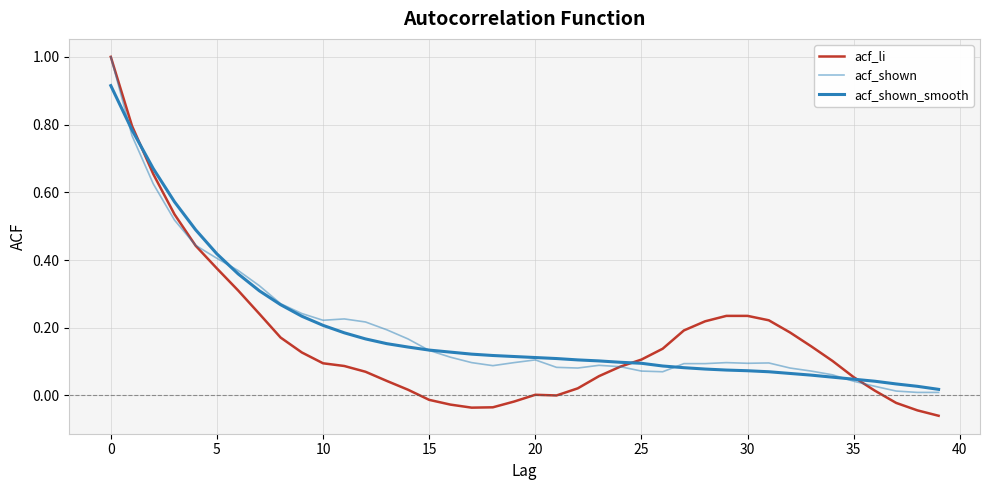

What is the sum of all acf_shown values?

7.9